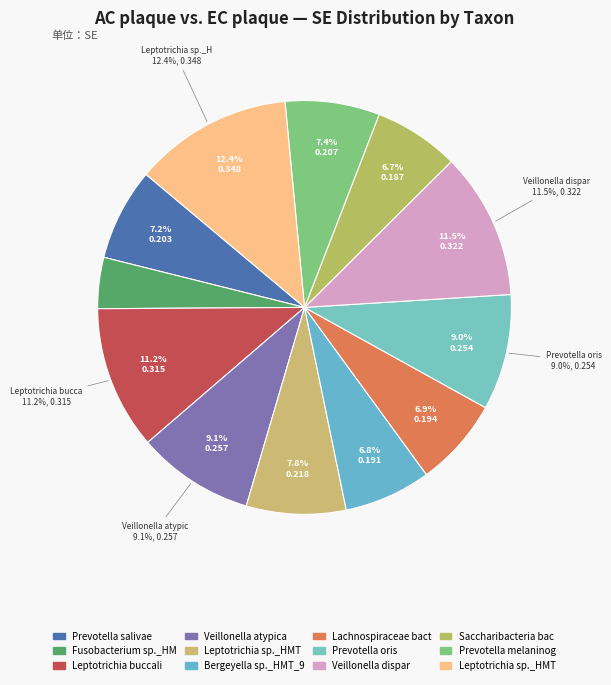

To the nearest percent, what is the average slice percentage?

8%